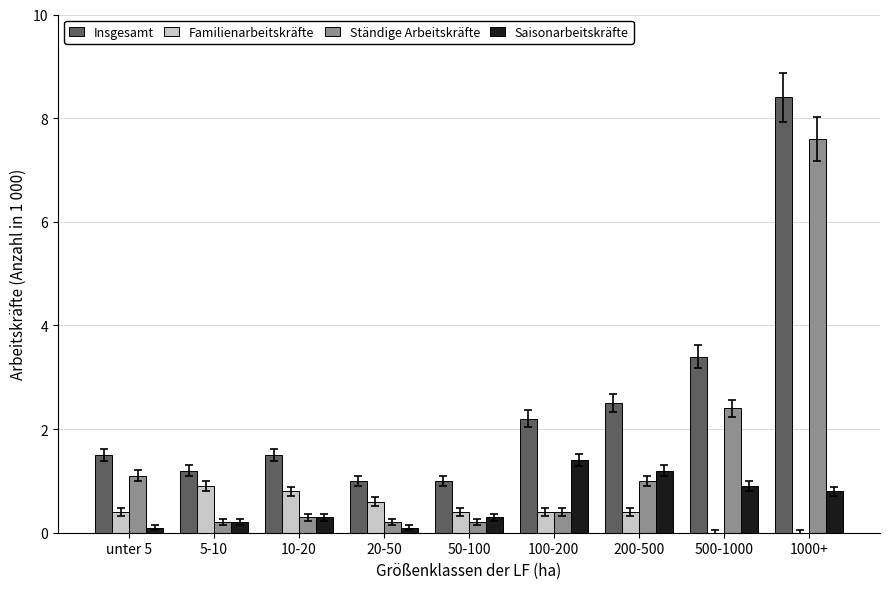

Reading left to right, what are all the values shown in this chart?

Insgesamt: unter 5=1.5	5-10=1.2	10-20=1.5	20-50=1.0	50-100=1.0	100-200=2.2	200-500=2.5	500-1000=3.4	1000+=8.4
Familienarbeitskräfte: unter 5=0.4	5-10=0.9	10-20=0.8	20-50=0.6	50-100=0.4	100-200=0.4	200-500=0.4	500-1000=0.0	1000+=0.0
Ständige Arbeitskräfte: unter 5=1.1	5-10=0.2	10-20=0.3	20-50=0.2	50-100=0.2	100-200=0.4	200-500=1.0	500-1000=2.4	1000+=7.6
Saisonarbeitskräfte: unter 5=0.1	5-10=0.2	10-20=0.3	20-50=0.1	50-100=0.3	100-200=1.4	200-500=1.2	500-1000=0.9	1000+=0.8